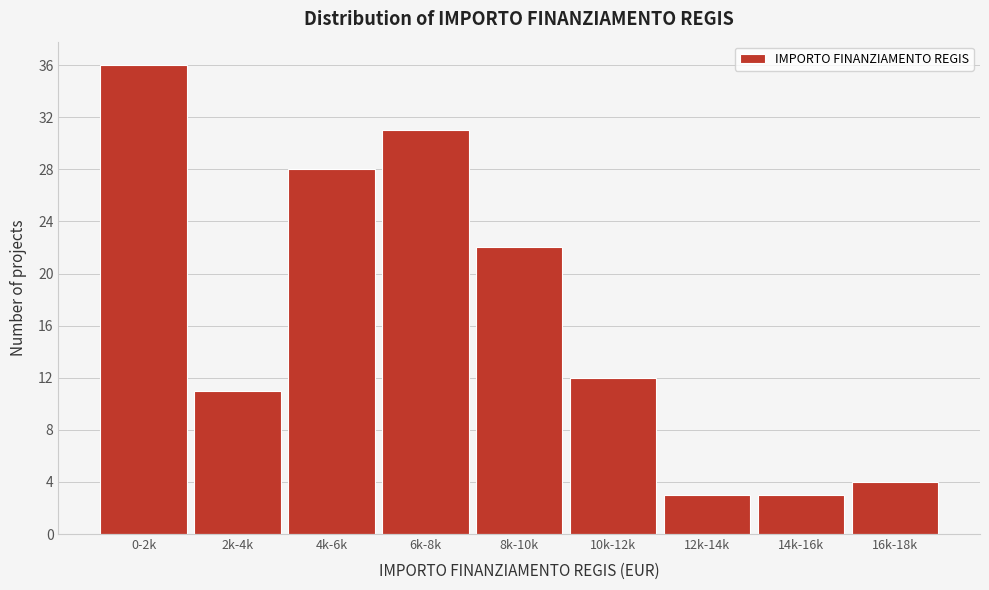

Reading right to left, what are all the values shown in this chart?

4	3	3	12	22	31	28	11	36